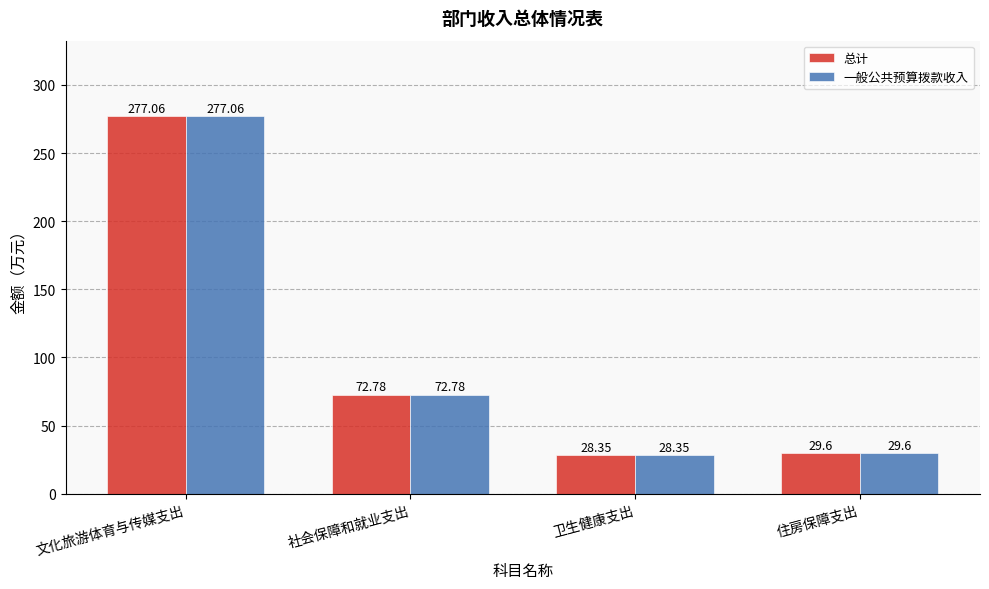

What are all the series names shown in the legend?

总计, 一般公共预算拨款收入